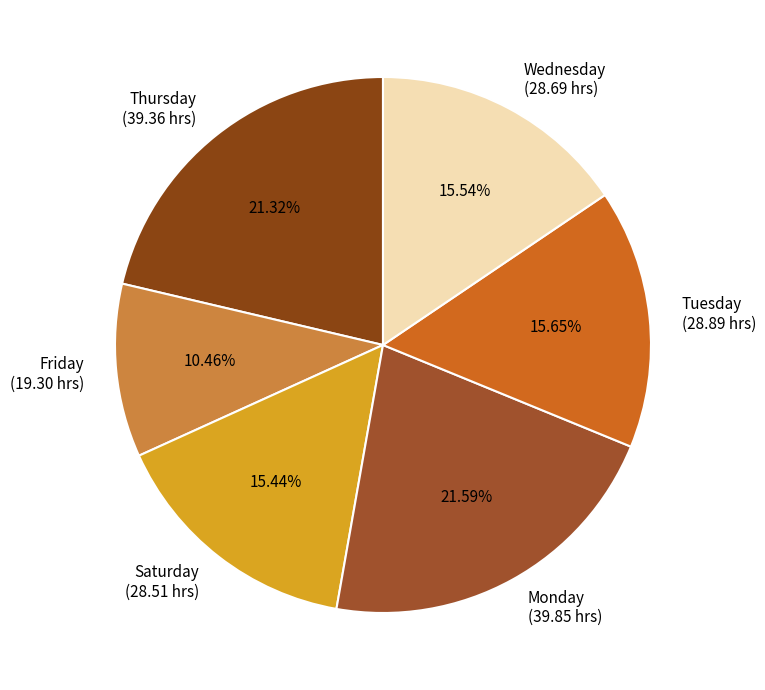

Is there a majority slice in this chart?

No